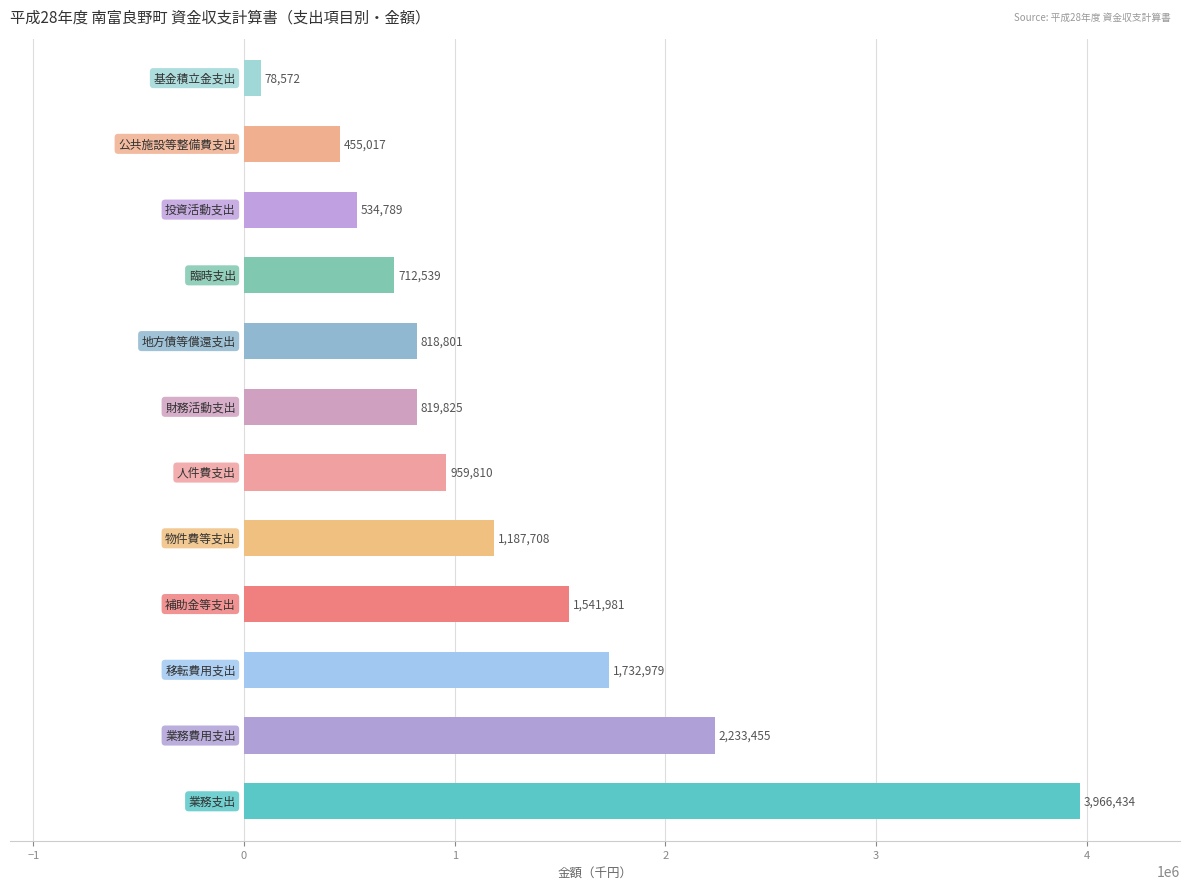

What is the greatest value displayed?

3966434